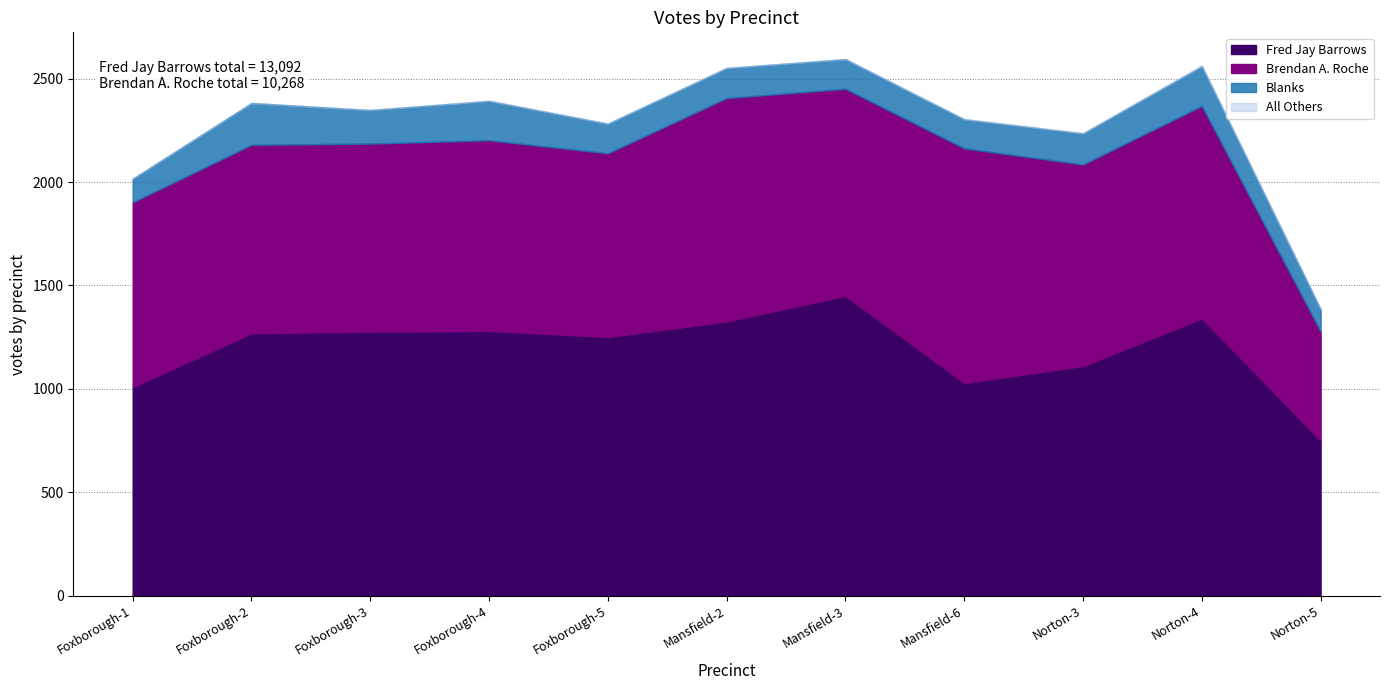

What position from the right is Mansfield-3?

5